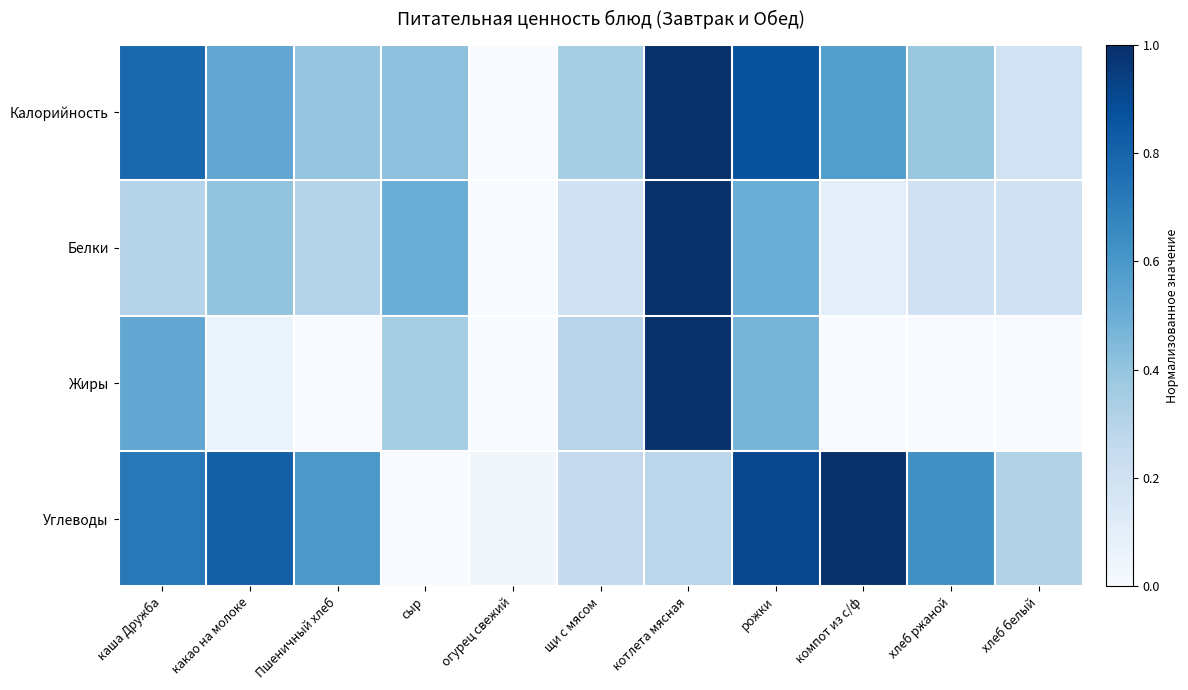

Which label corresponds to the largest value in the chart?

котлета мясная